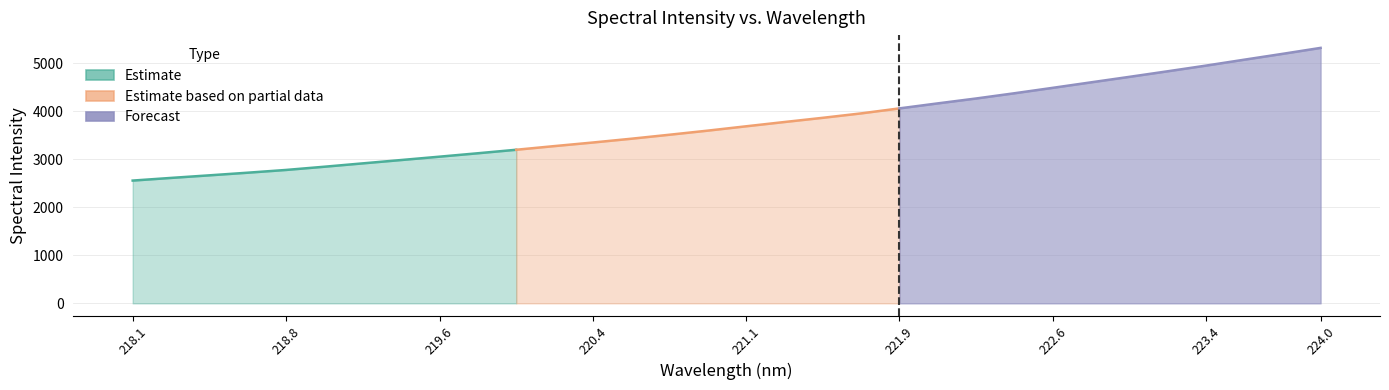

The value at 219.0156 is 2846.3. True or false?

True